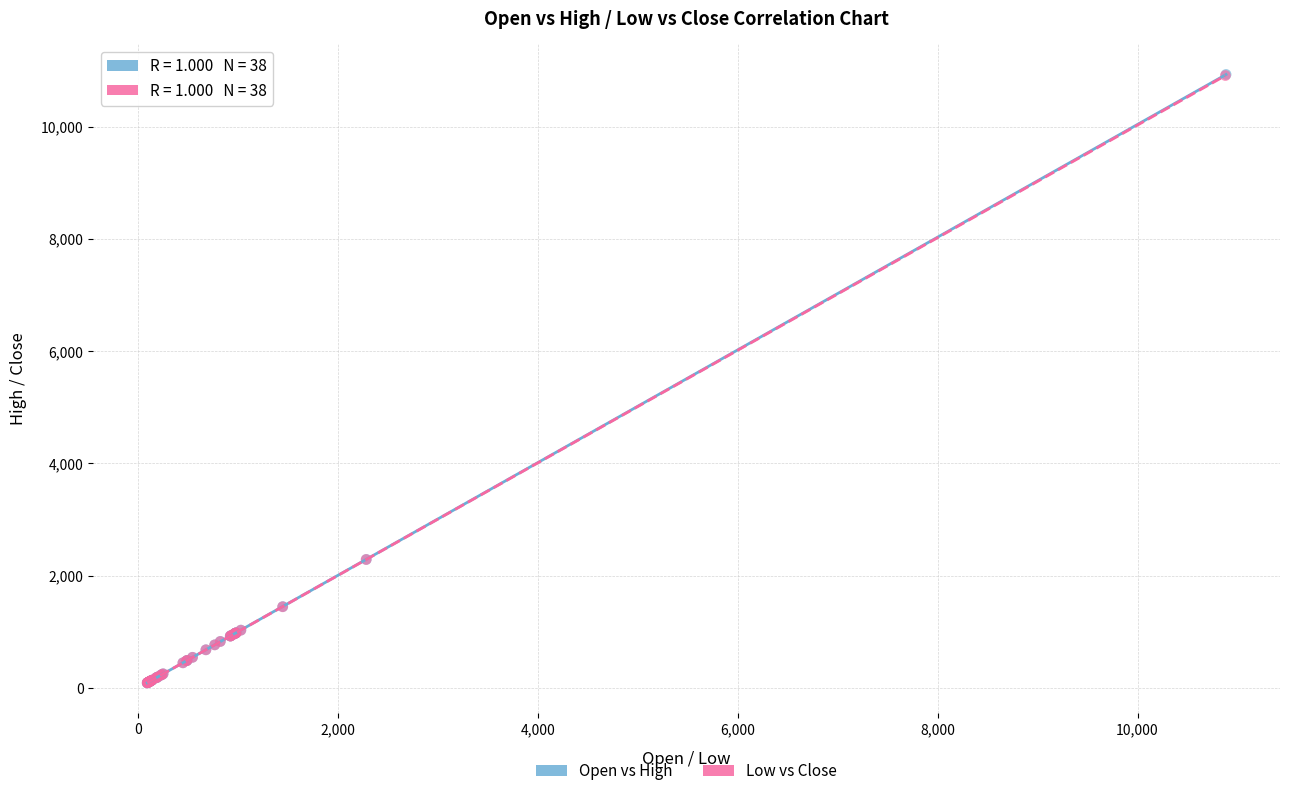

Which series has the widest spread of Y values?

Open vs High